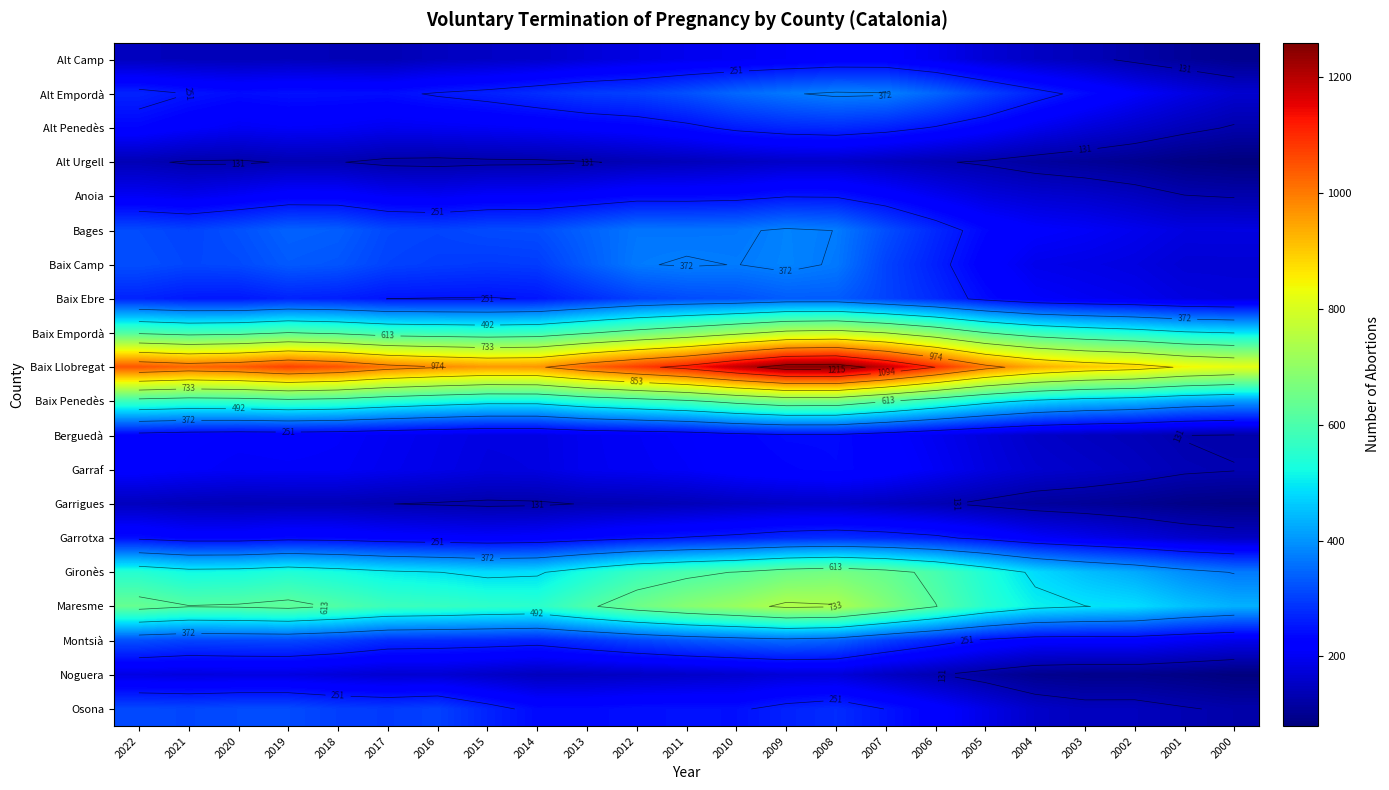

How many data points in Baix Ebre are above 257?

12